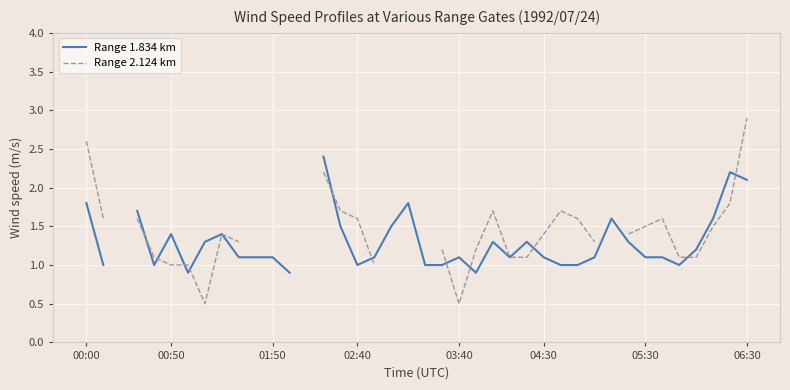

At which category does the chart reach its peak across all series?

06:30